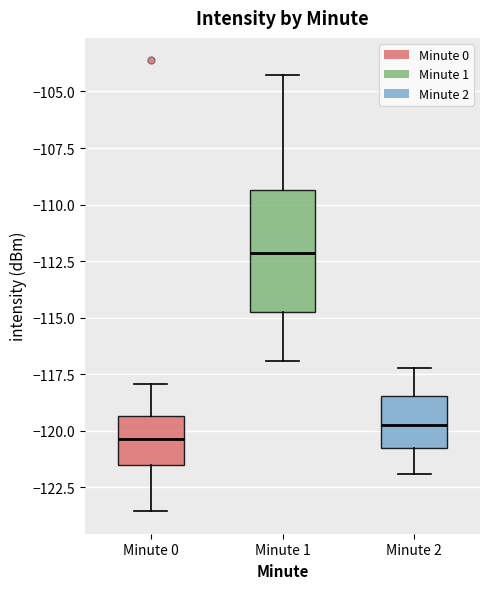

Where does the upper whisker of the box for Minute 2 end on the y-axis? The values are not printed on the chart, so give them approximately, as read against the axis.

-117.0